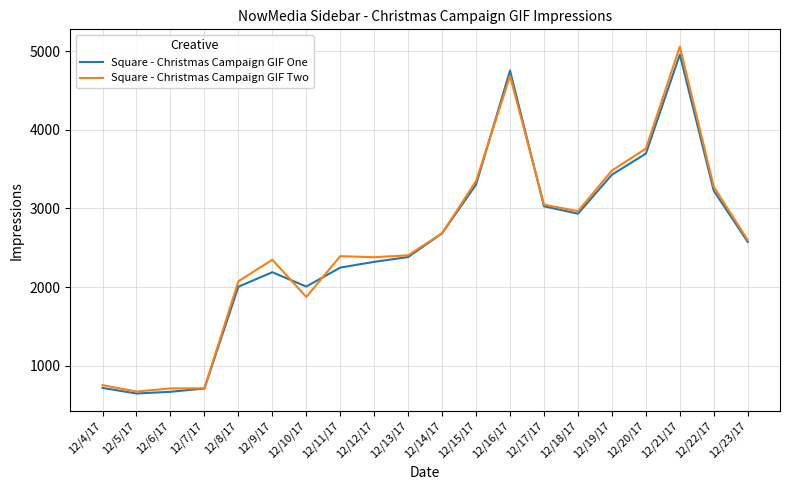

Is the value of Square - Christmas Campaign GIF One at 12/14/17 greater than the value of Square - Christmas Campaign GIF Two at 12/22/17?

No